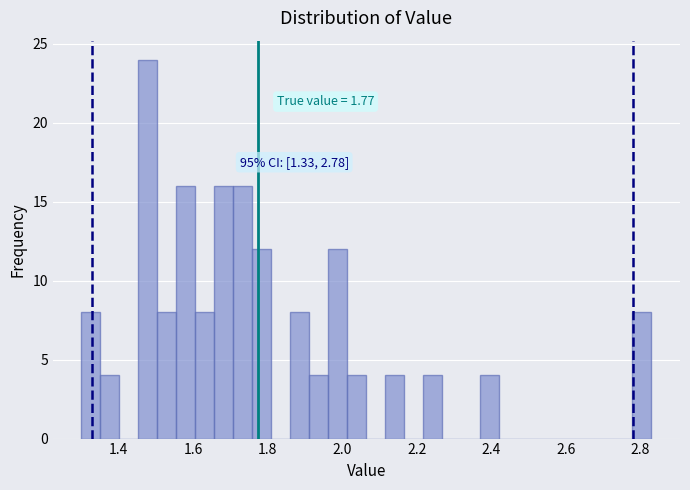

Read against the x-axis, roughly where is the centre of the tallest bar?

1.48